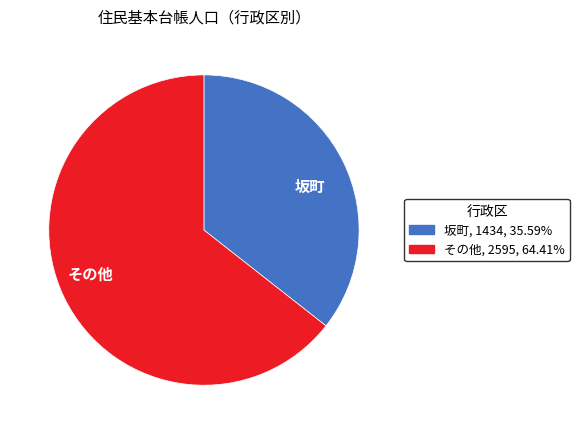

How many slices are in this pie chart?

2